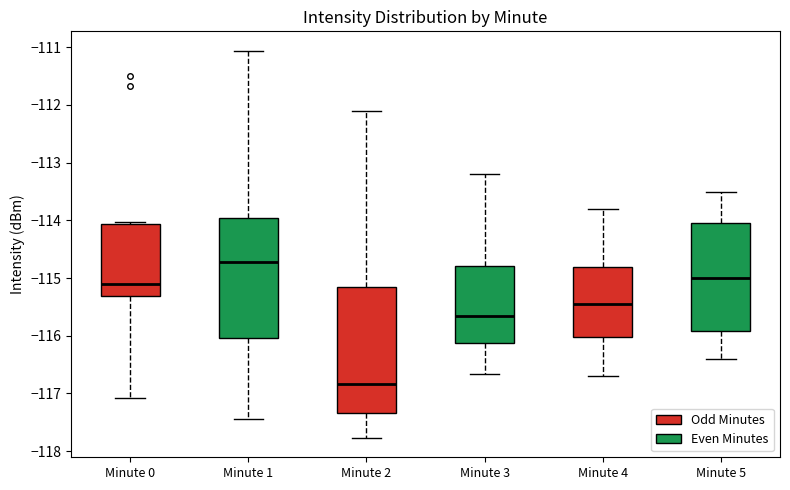

Comparing the boxes themselves (not the whiskers), which one is the tallest?

Minute 2